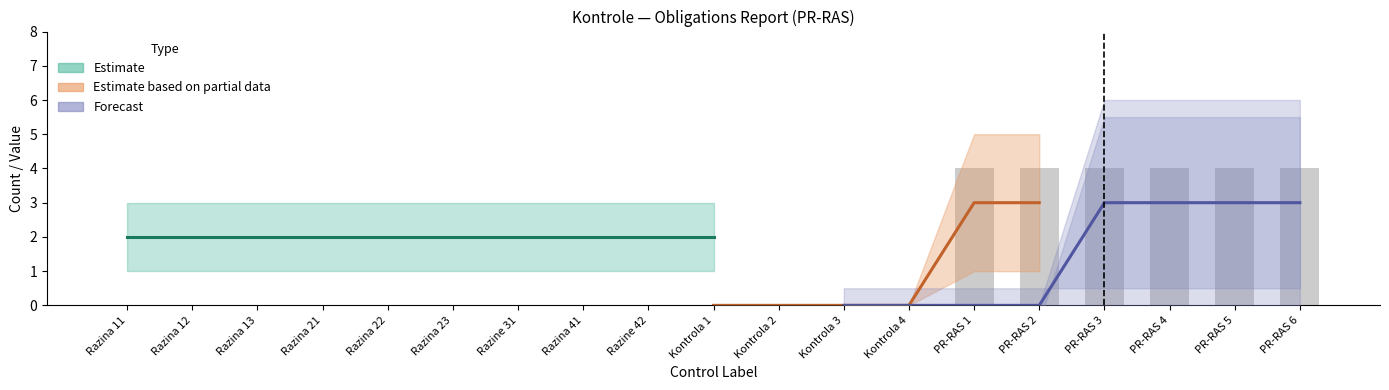

What is the label of the 13th bar from the right?

Razine 31